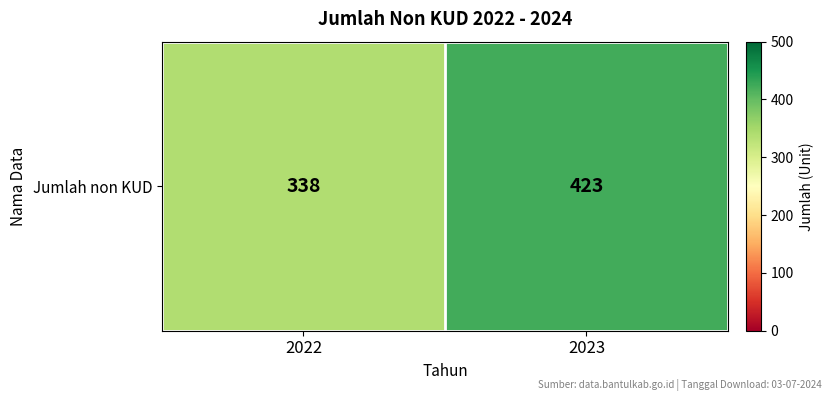

What is the approximate value at 2022, to the nearest 5?

340